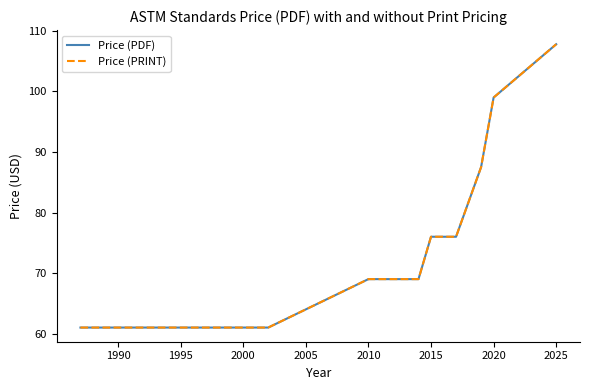

Does the chart have visible grid lines?

No